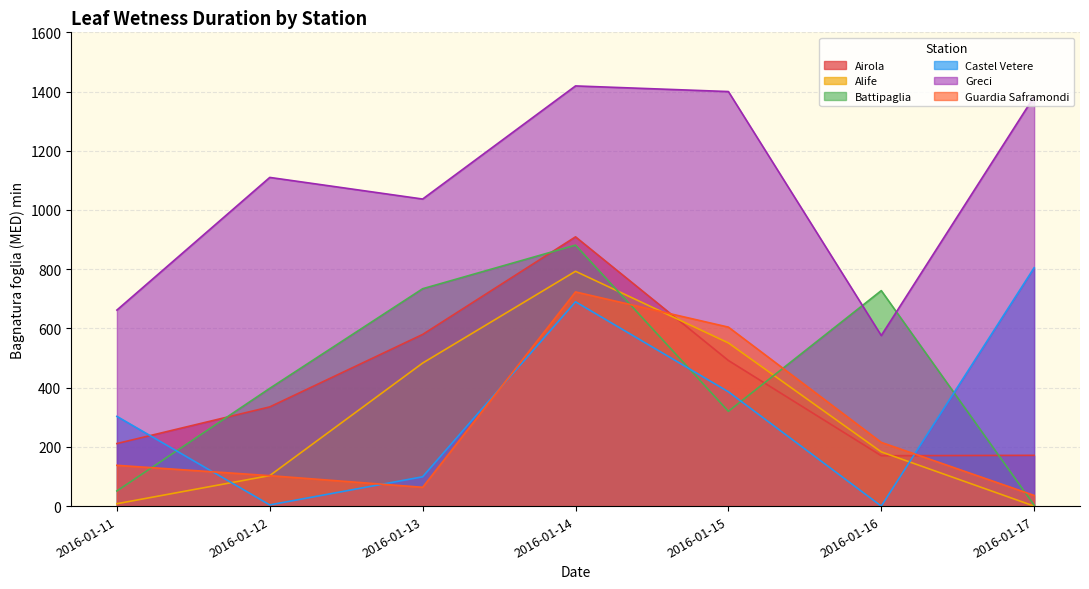

What is the average value of the Alife series?

303.0